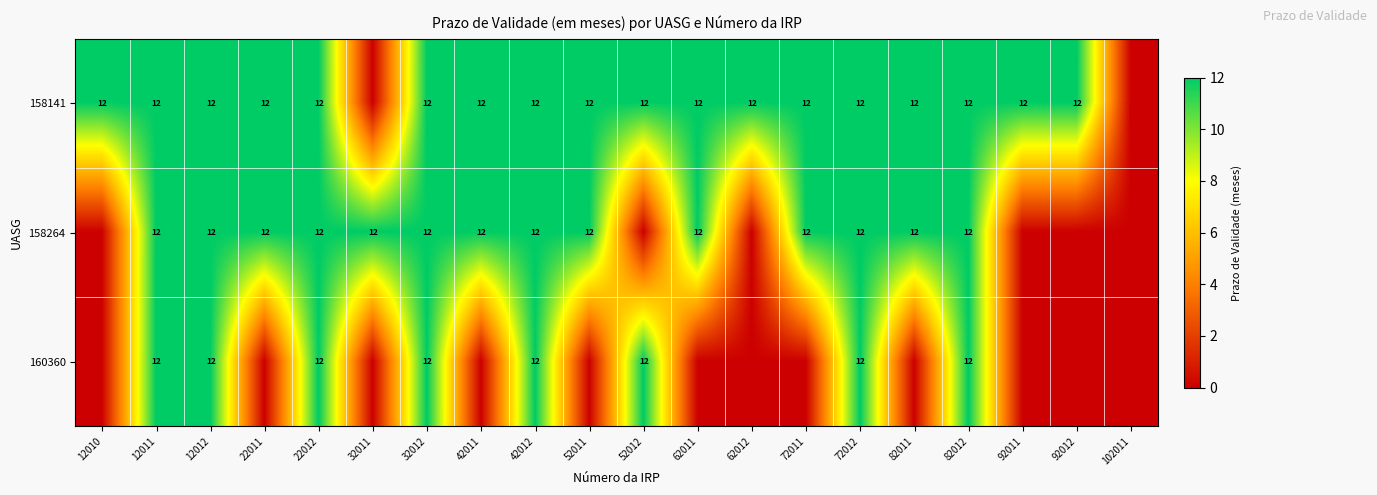

Which has a higher value, 12012 or 72011?

12012